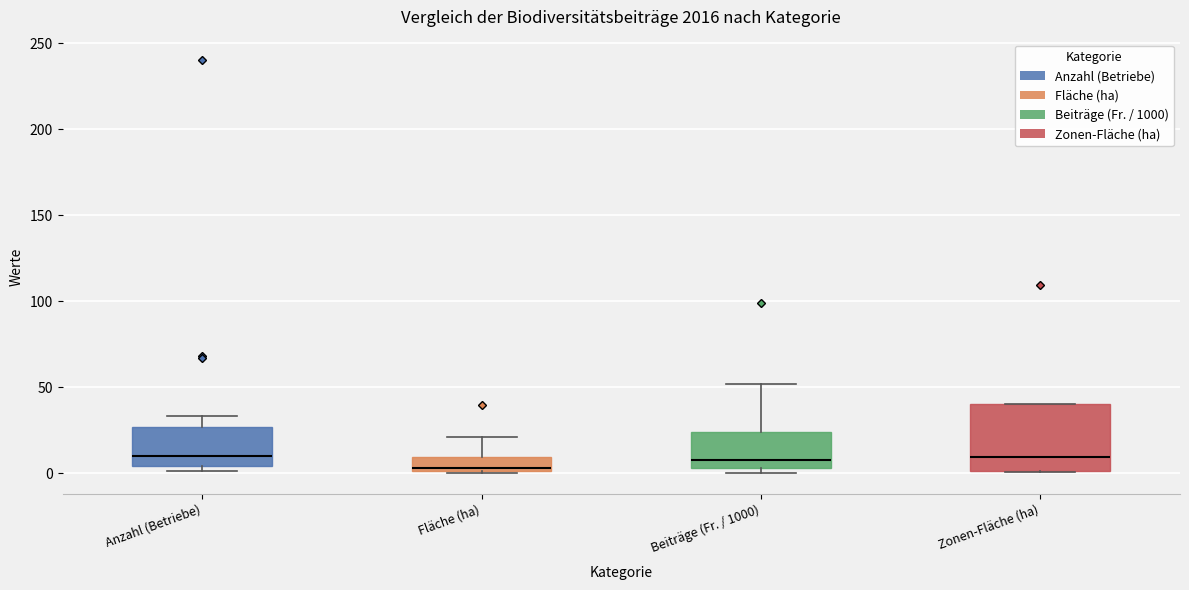

Reading left to right, transcribe this box plot: for each box, give where its median line is, the range the box spans, and where its two whiskers end, as read against the y-axis. The values are not printed on the chart, so give them approximately, as read against the axis.

Anzahl (Betriebe): median 10, box 5 to 25, whiskers 0 to 35
Fläche (ha): median 5, box 0 to 10, whiskers 0 to 20
Beiträge (Fr. / 1000): median 10, box 5 to 25, whiskers 0 to 50
Zonen-Fläche (ha): median 10, box 0 to 40, whiskers 0 to 40